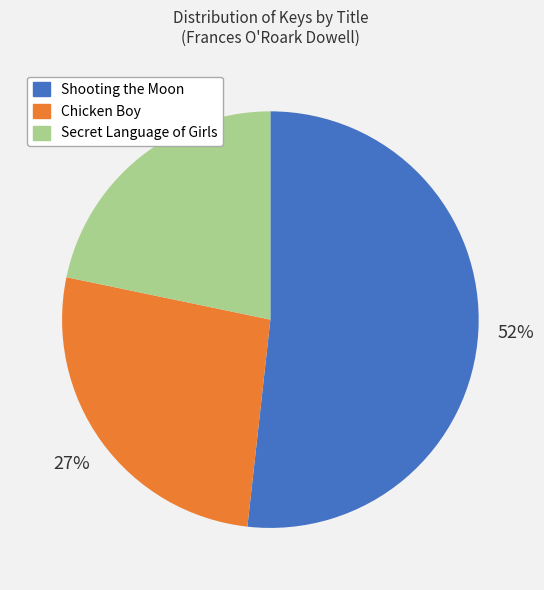

The Chicken Boy slice represents 40% of the pie. True or false?

False